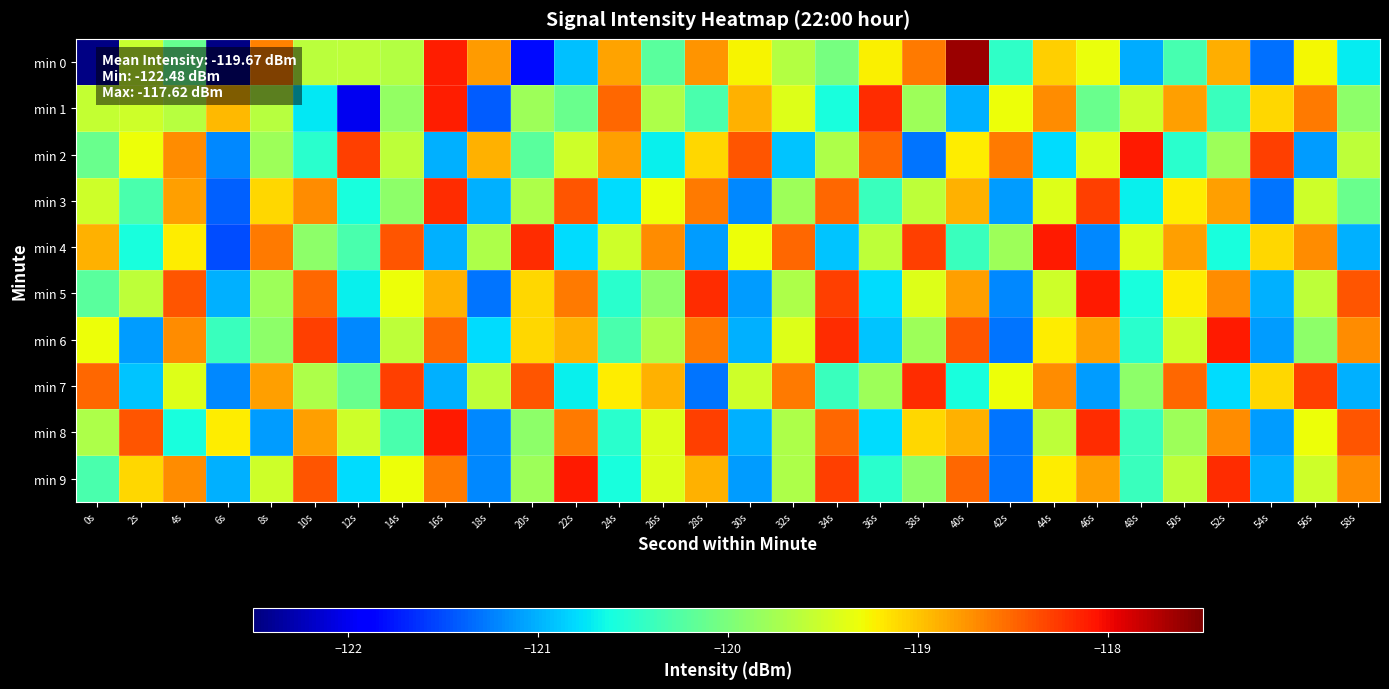

Which series has the widest spread of values?

min 0